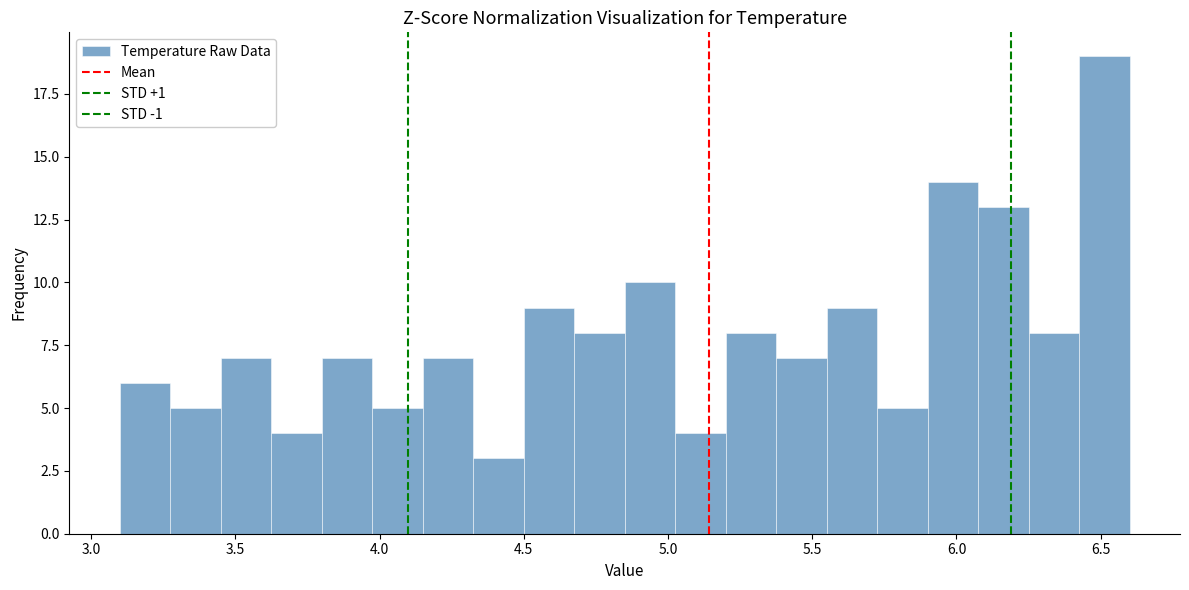

Read against the x-axis, roughly where is the centre of the tallest bar?

6.50